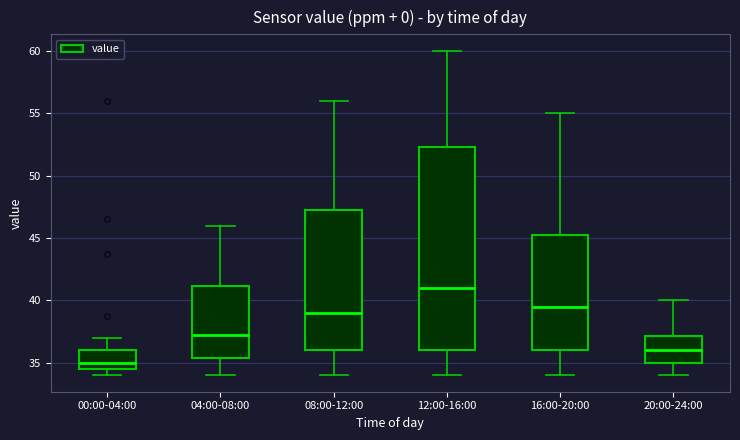

Which box's median line is the highest?

12:00-16:00